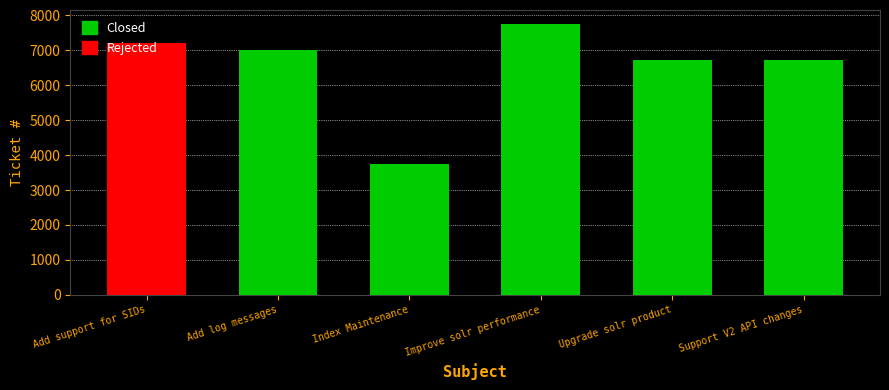

What is the label of the 5th bar from the left?

Upgrade solr product